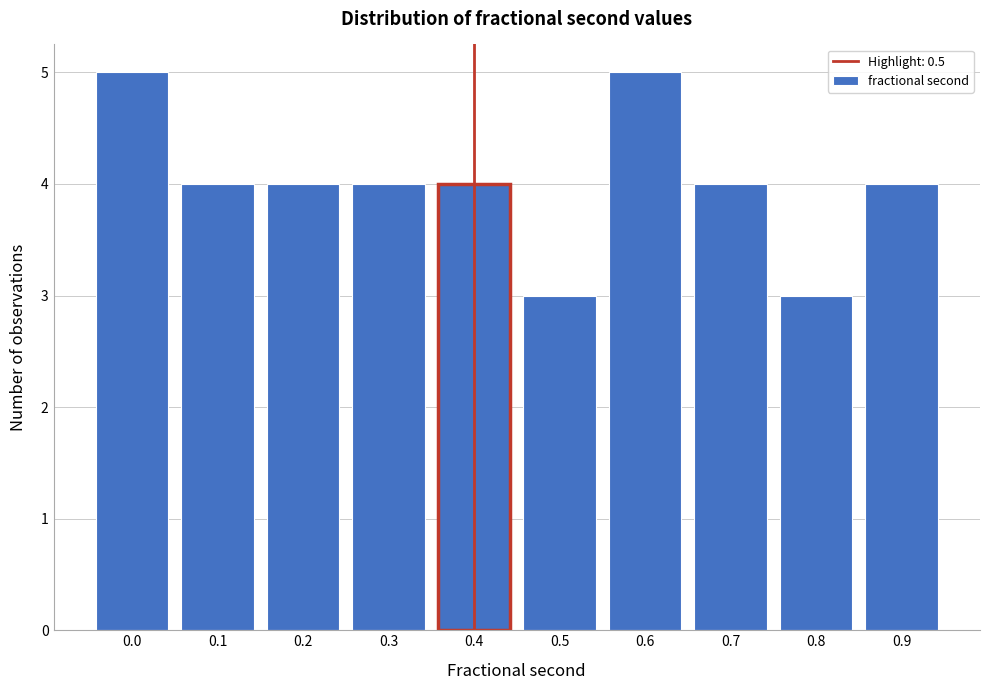

Reading right to left, what are all the values shown in this chart?

4	3	4	5	3	4	4	4	4	5